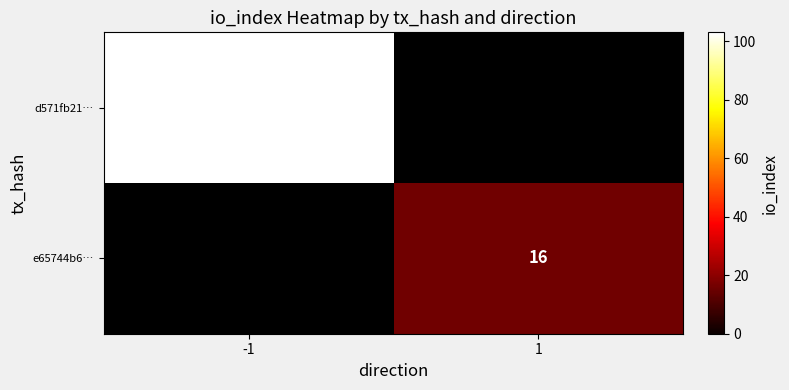

True or false: d571fb21… has a value of 163 at -1.

False